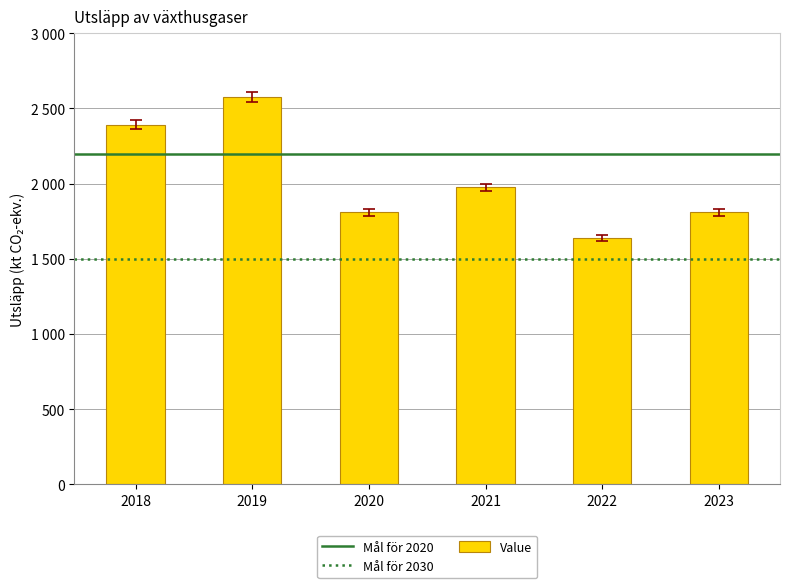

Does the chart contain any negative values?

No